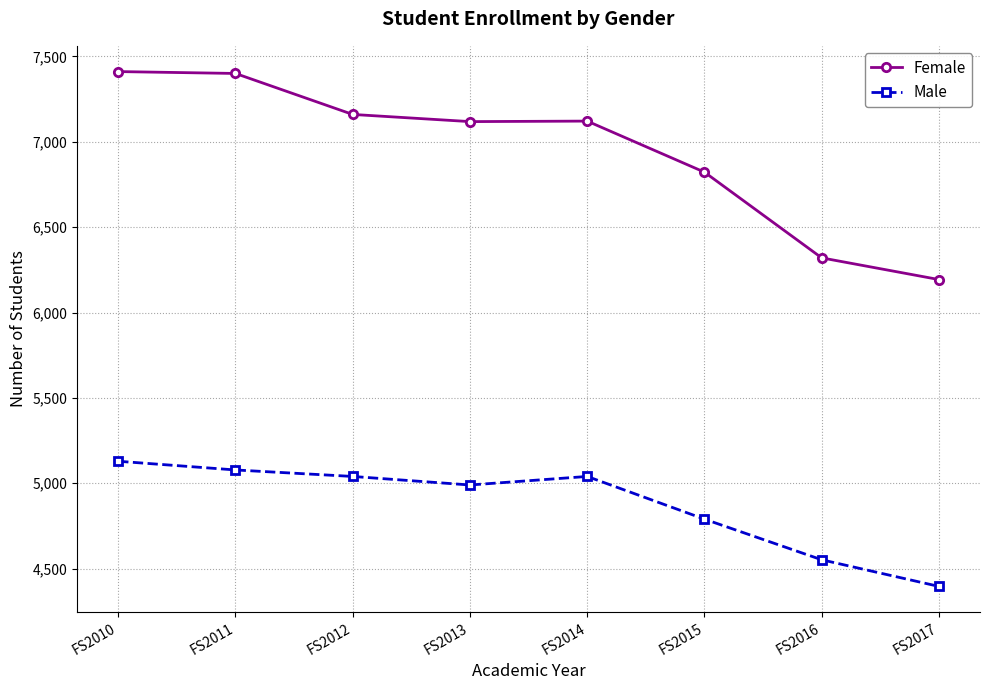

Count the number of categories in the chart.

8